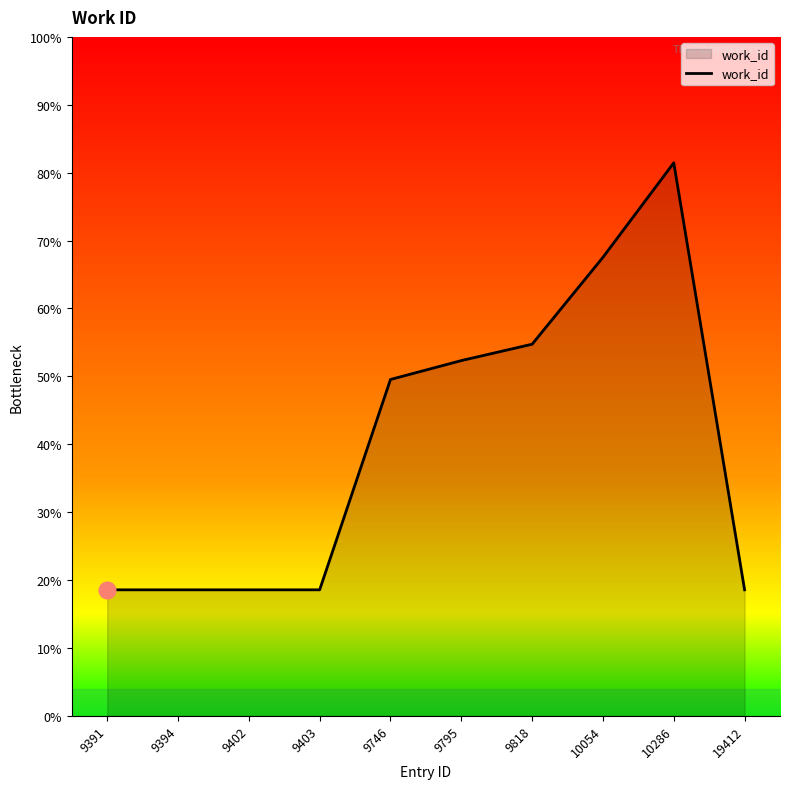

At which label is the value closest to 3787?

9746